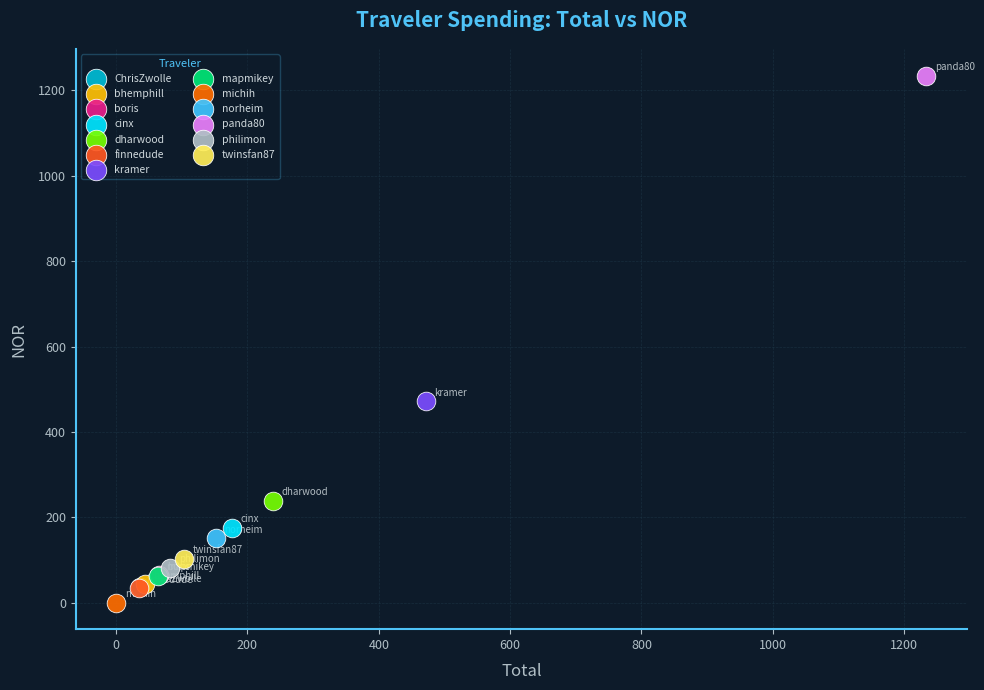

What are all the series names shown in the legend?

ChrisZwolle, bhemphill, boris, cinx, dharwood, finnedude, kramer, mapmikey, michih, norheim, panda80, philimon, twinsfan87